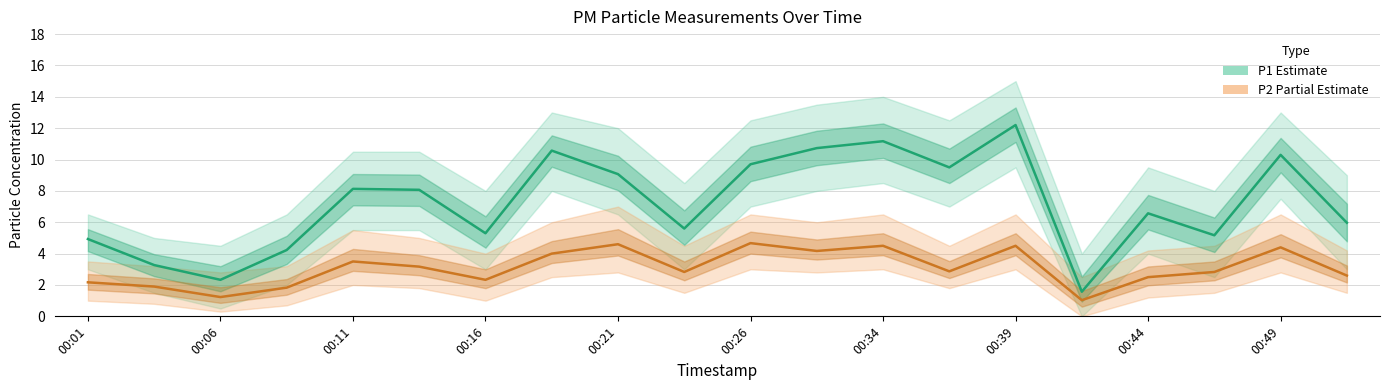

What is the smallest value displayed?

1.0